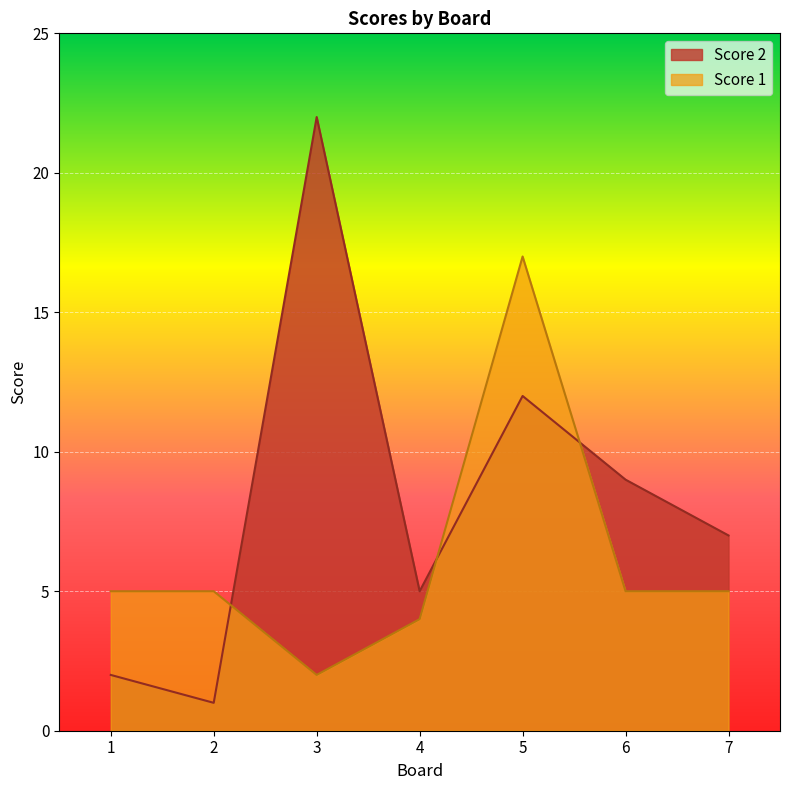

Between which two adjacent categories do Score 2 and Score 1 first intersect?

2 and 3